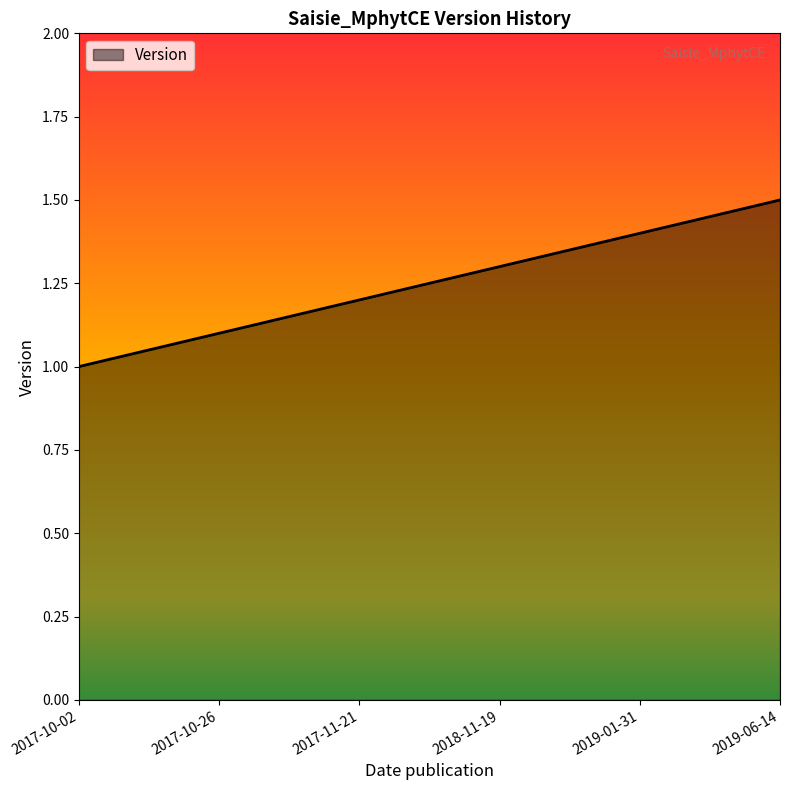

What is the difference between the maximum and minimum values?

0.5